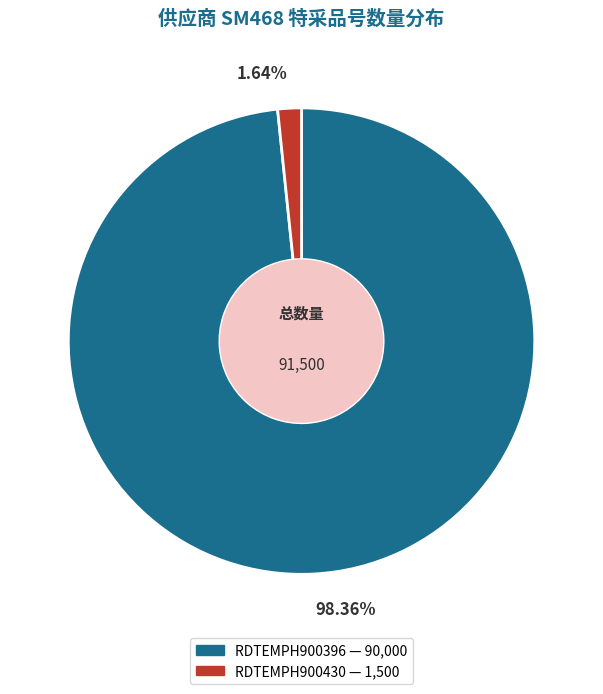

Is there a majority slice in this chart?

Yes